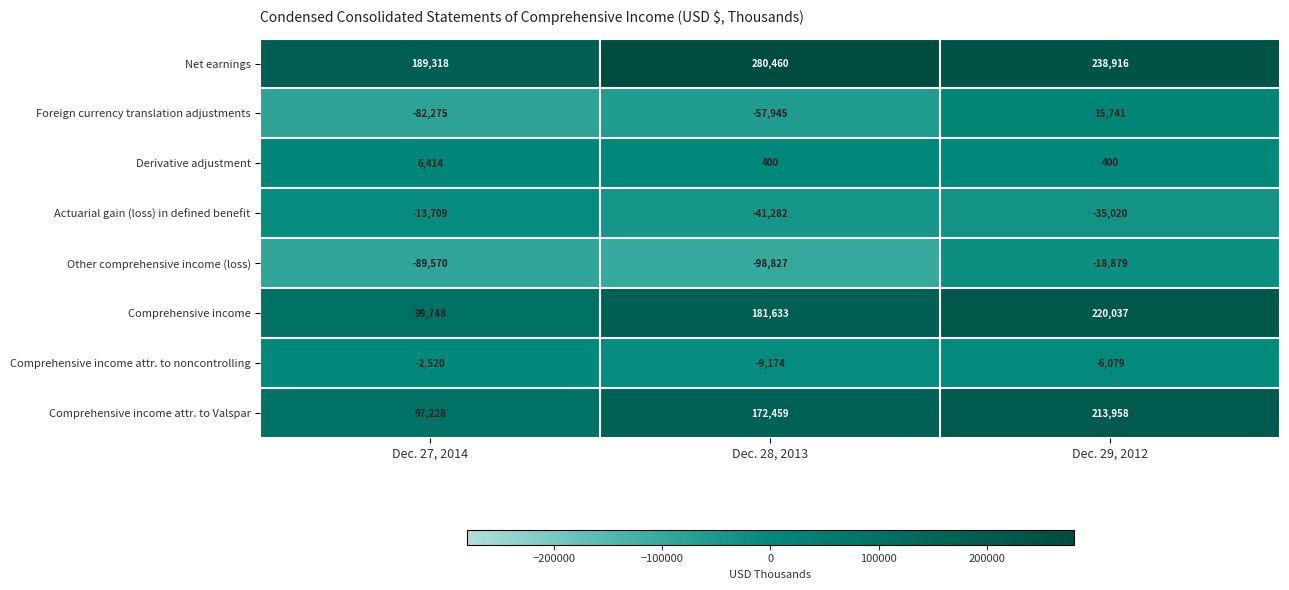

Which series has the largest range (max minus min)?

Comprehensive income